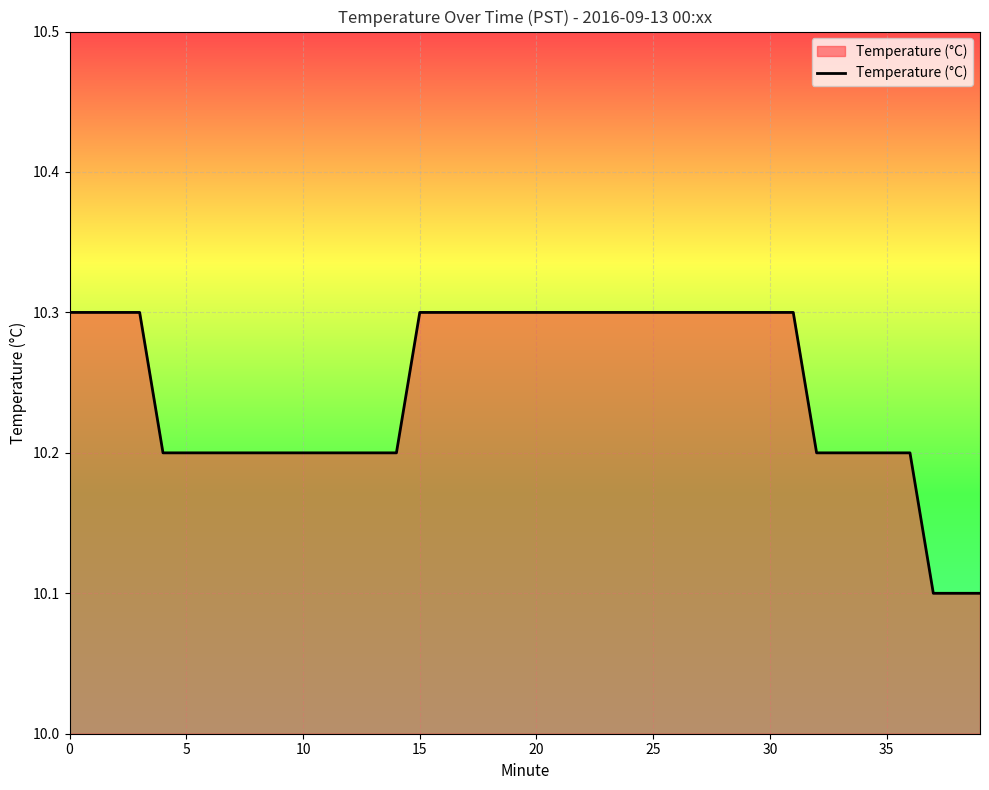

How many lines are shown in the chart?

1